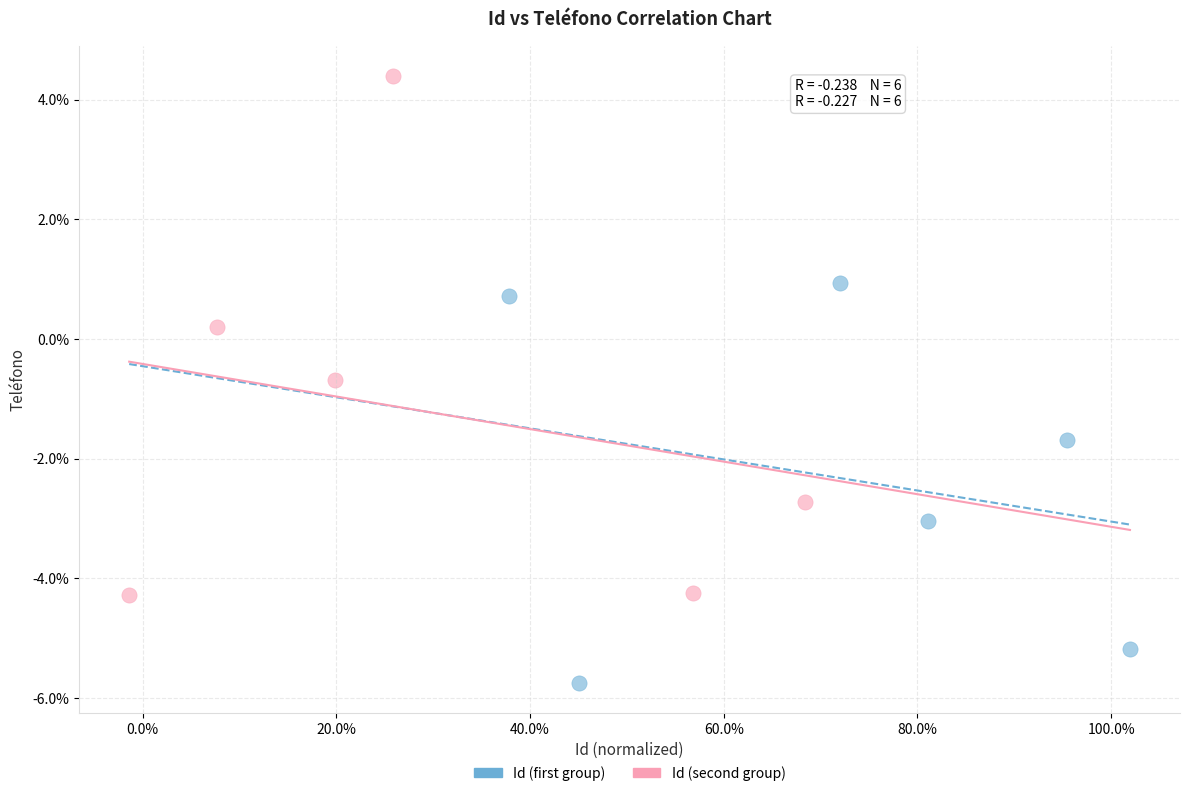

Which series has the largest Y range (max minus min)?

Id (second group)